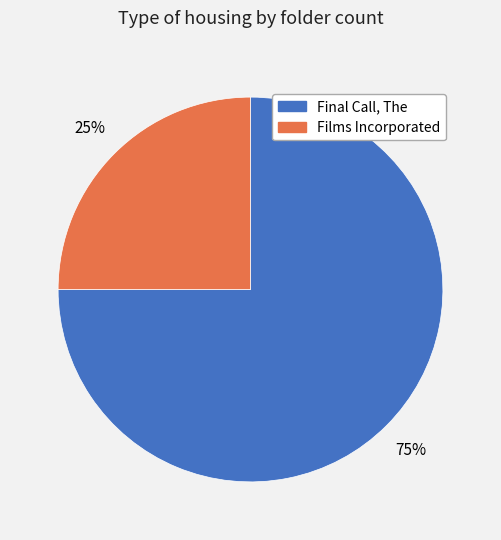

Which has a higher value, Films Incorporated or Final Call, The?

Final Call, The